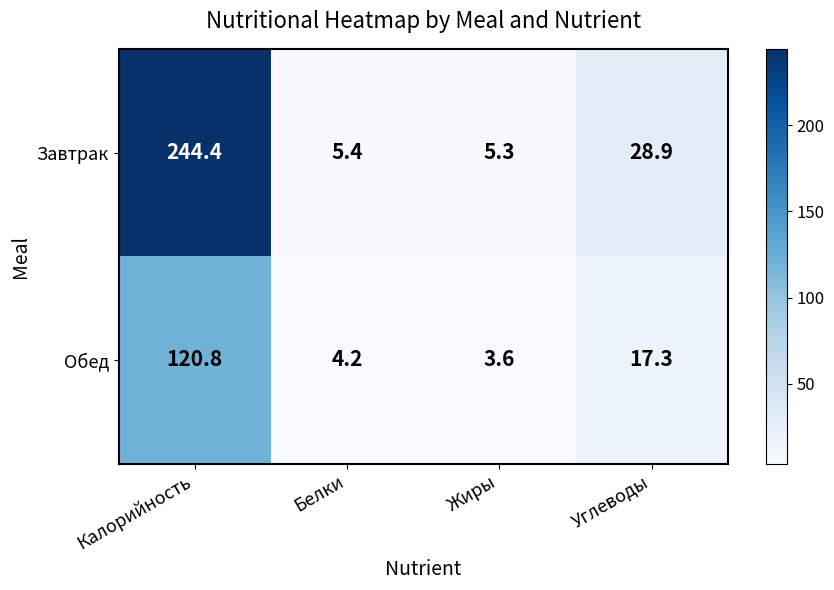

Which series changed the most between Калорийность and Углеводы?

Завтрак